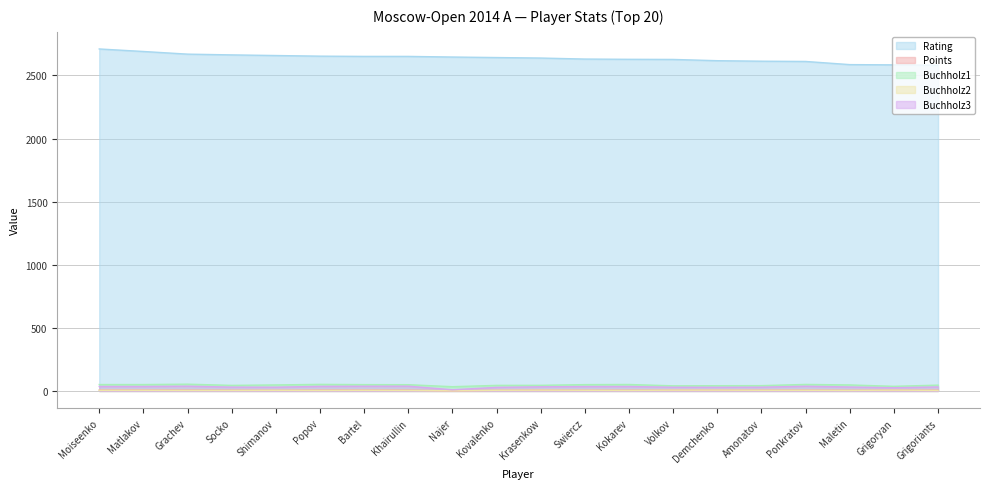

List the series in order of their peak value, highest first.

Rating, Buchholz1, Buchholz3, Points, Buchholz2